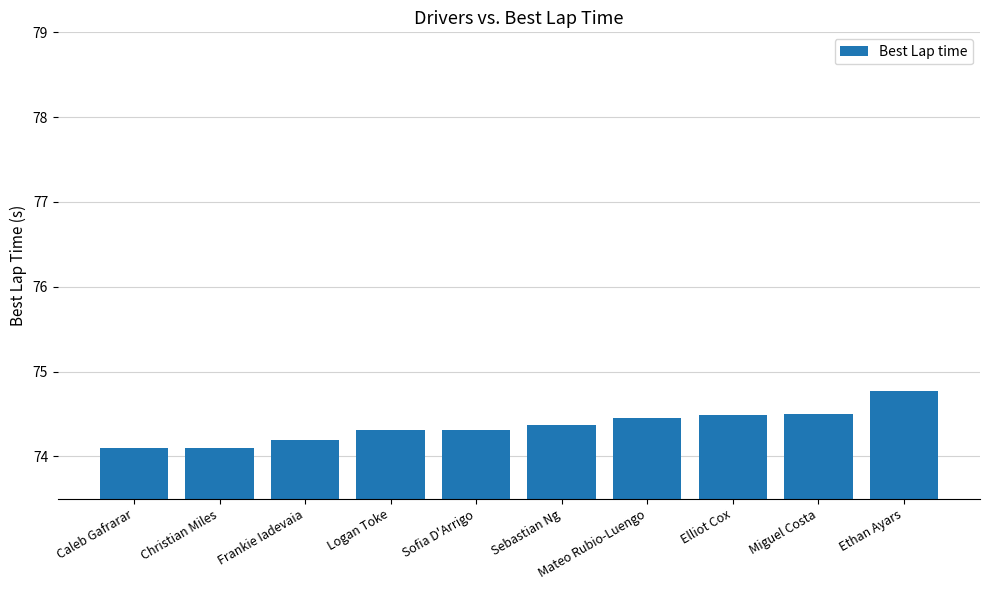

Reading right to left, what are all the values shown in this chart?

74.8	74.5	74.5	74.5	74.4	74.3	74.3	74.2	74.1	74.1